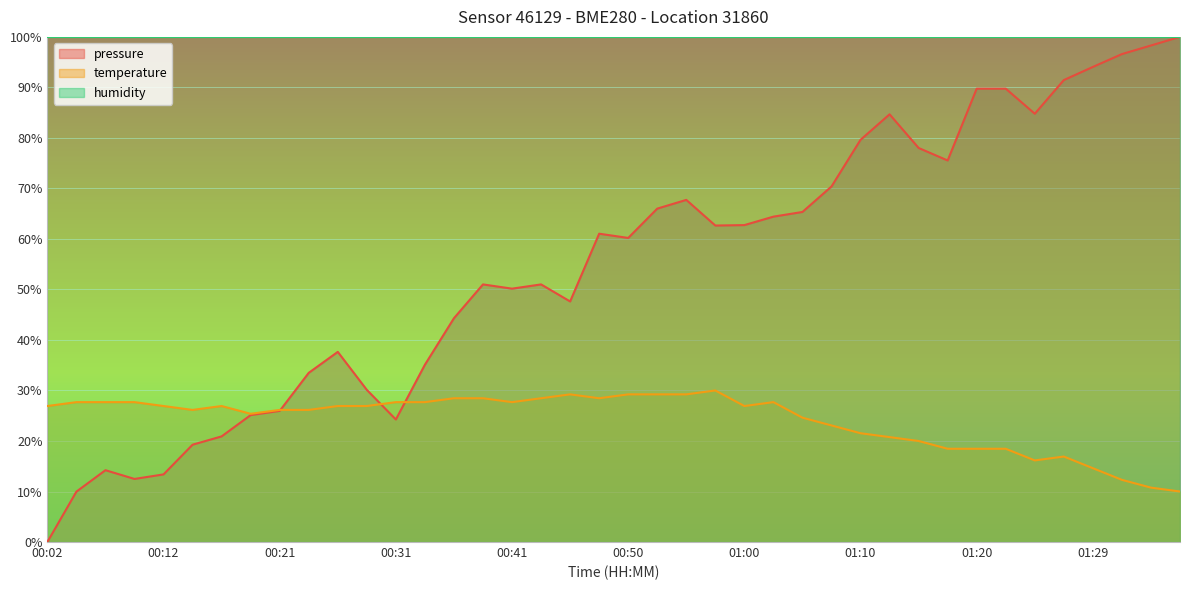

List the series in order of their peak value, highest first.

pressure, temperature